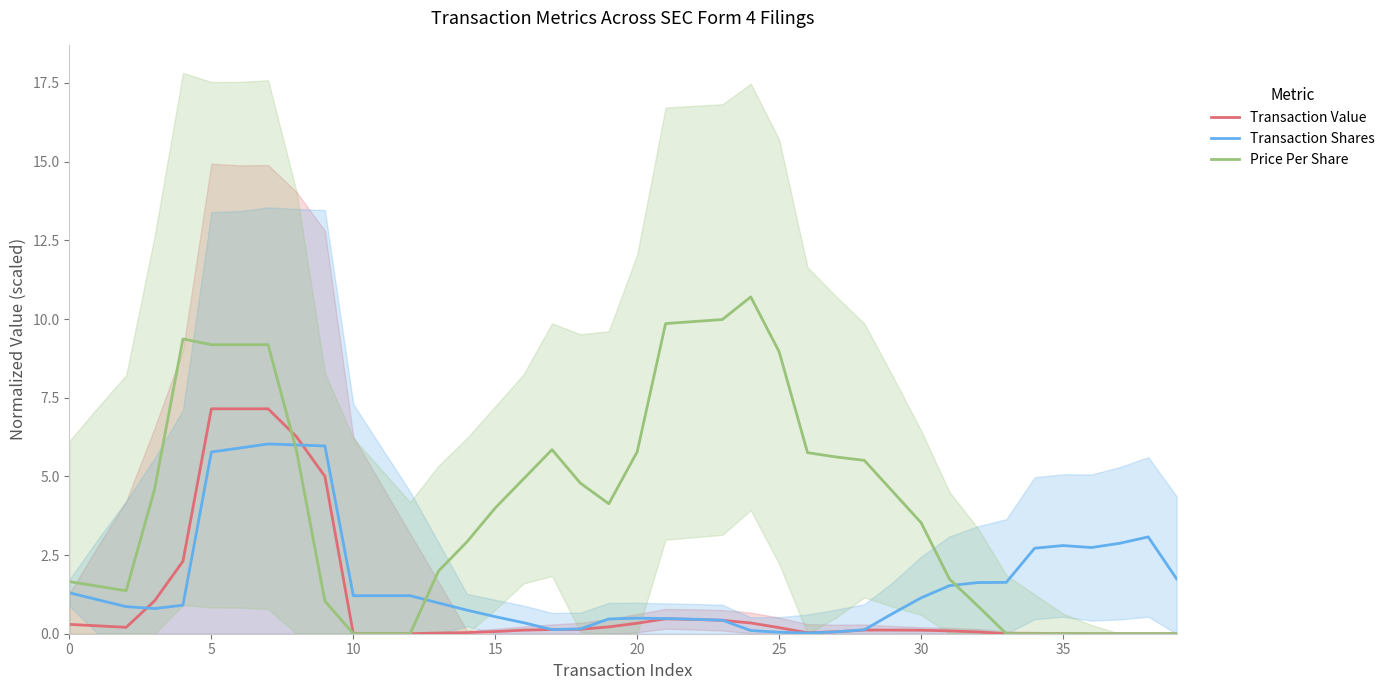

Which series has the largest range (max minus min)?

Price Per Share